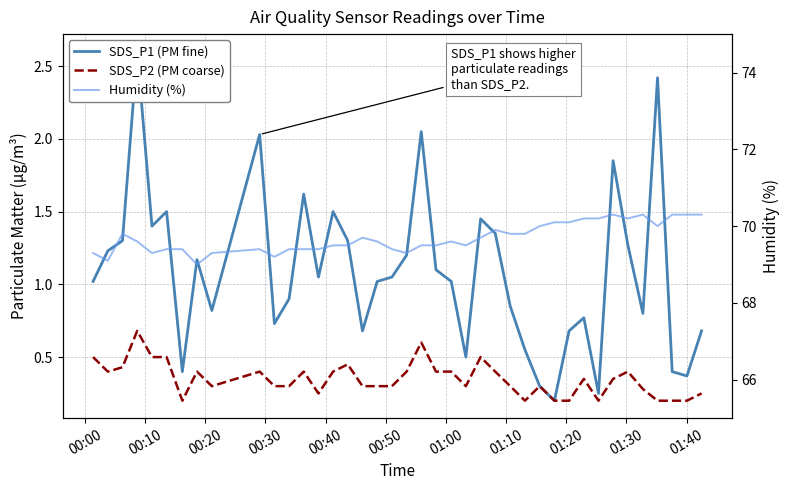

How many series are shown in this chart?

3